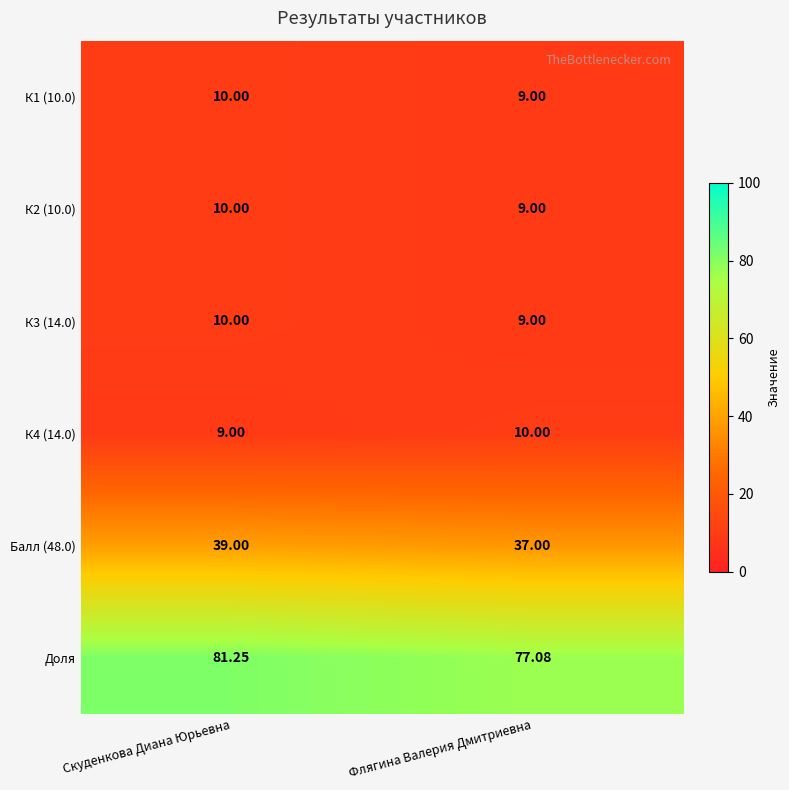

Rank the categories by К1 (10.0) value from highest to lowest.

Скуденкова Диана Юрьевна, Флягина Валерия Дмитриевна